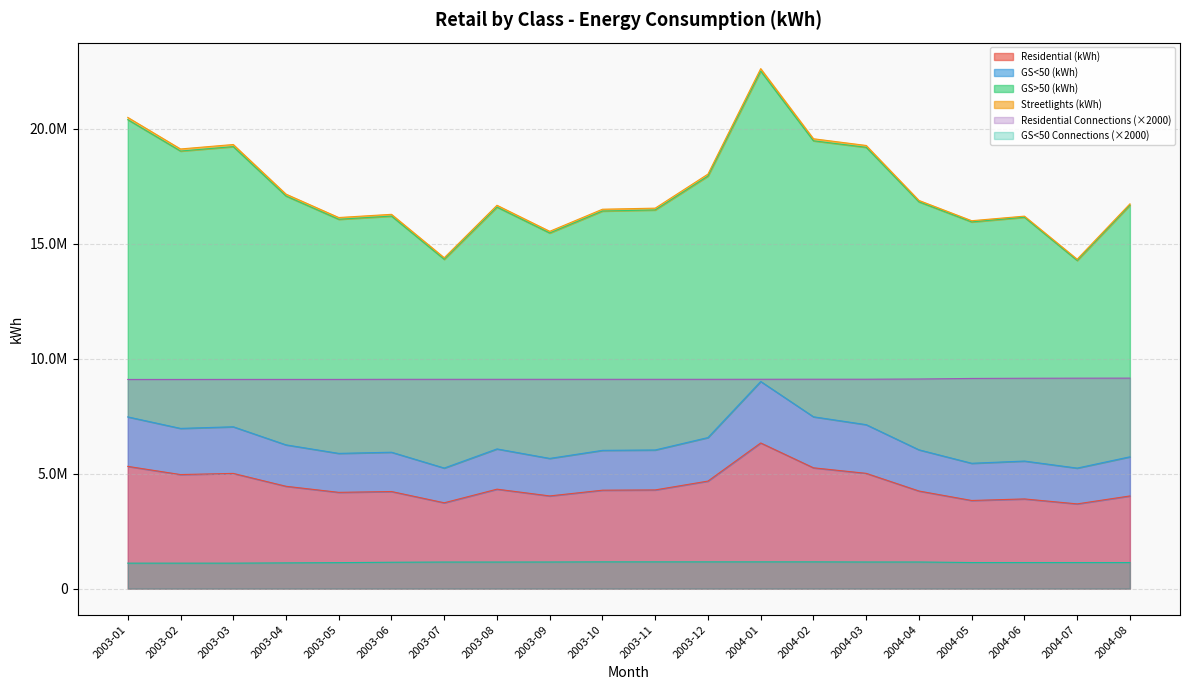

Which category has the lowest value across all series?

2003-01